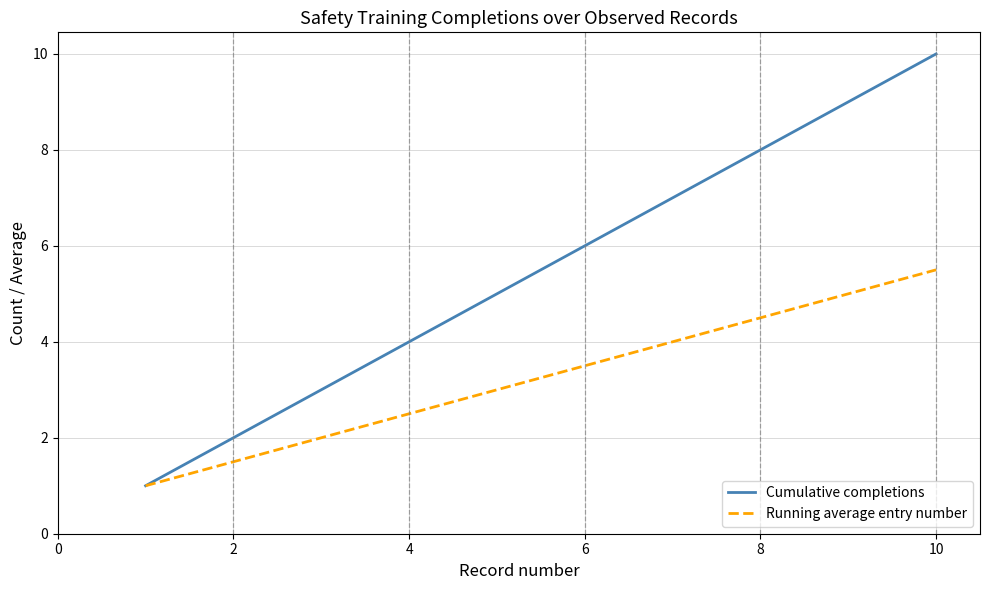

Which series has the largest range (max minus min)?

Cumulative completions